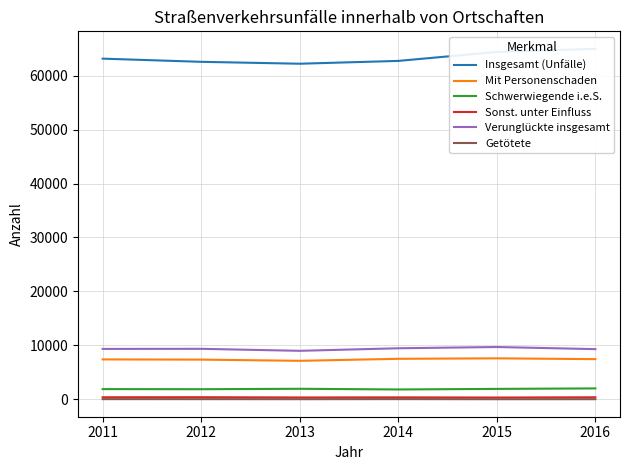

Reading left to right, what are all the values shown in this chart?

Insgesamt (Unfälle): 2011=63149	2012=62558	2013=62207	2014=62728	2015=64387	2016=64963
Mit Personenschaden: 2011=7395	2012=7358	2013=7135	2014=7507	2015=7594	2016=7446
Schwerwiegende i.e.S.: 2011=1893	2012=1872	2013=1949	2014=1824	2015=1930	2016=2020
Sonst. unter Einfluss: 2011=379	2012=388	2013=342	2014=359	2015=329	2016=375
Verunglückte insgesamt: 2011=9341	2012=9359	2013=8987	2014=9461	2015=9693	2016=9301
Getötete: 2011=34	2012=30	2013=23	2014=35	2015=19	2016=22